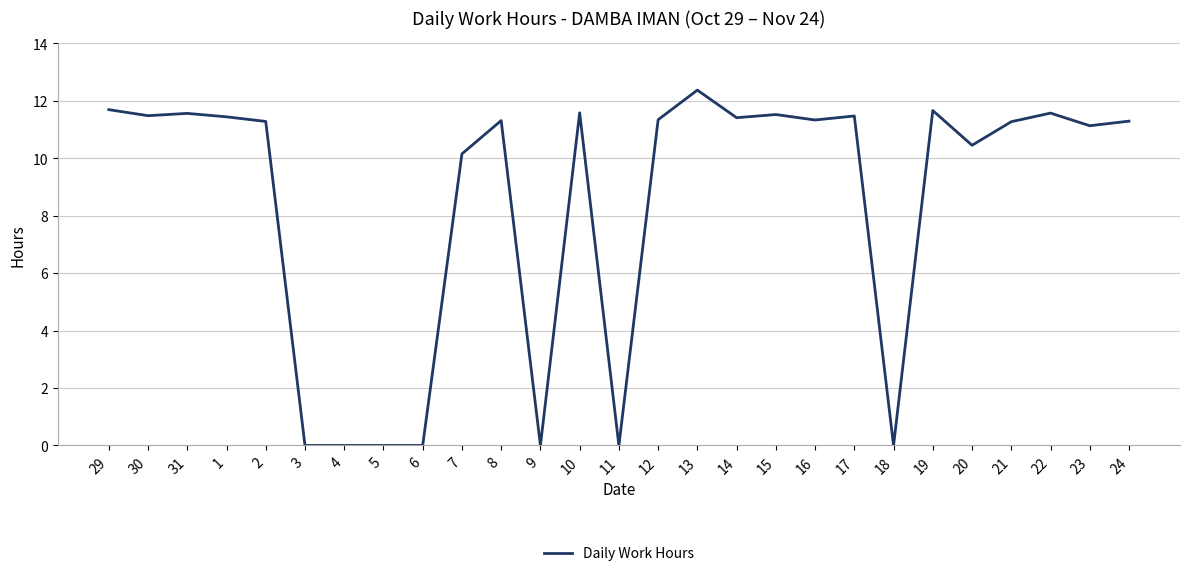

The value at 24 is 4.1. True or false?

False